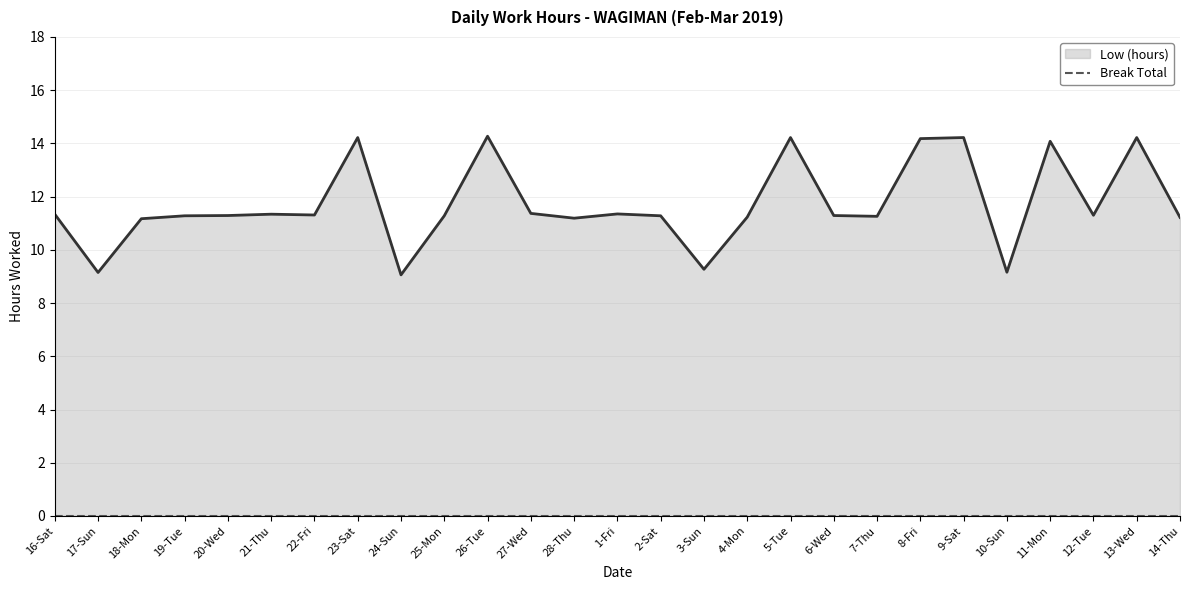

List the series in order of their peak value, highest first.

Low (hours) line, Break Total line